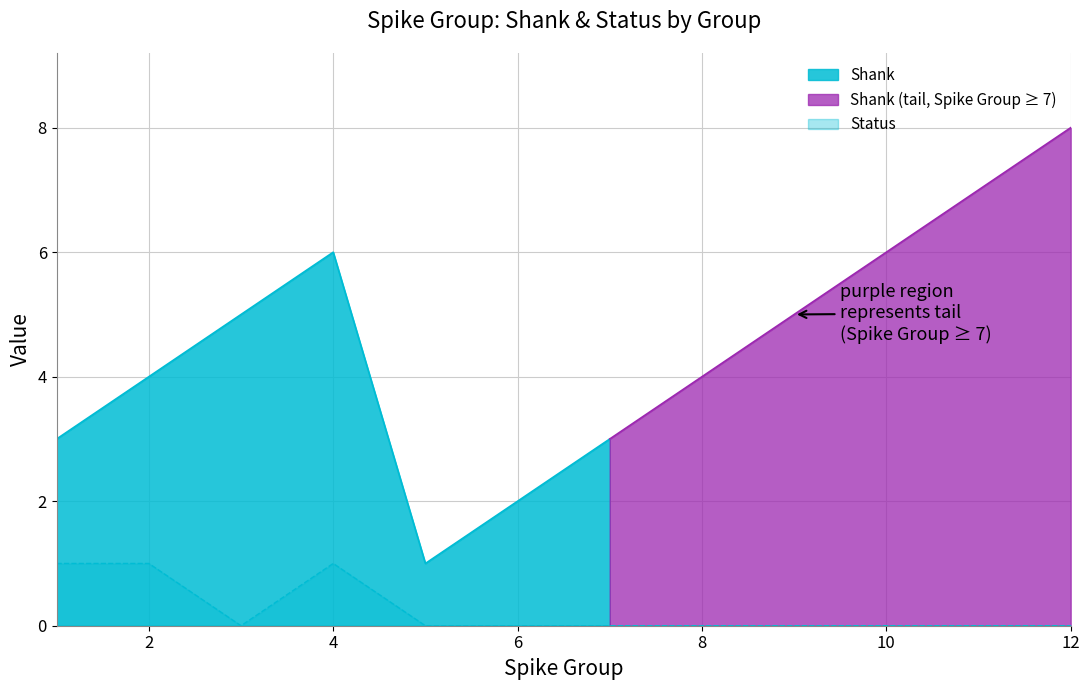

True or false: the data shows 1 at 2.

True